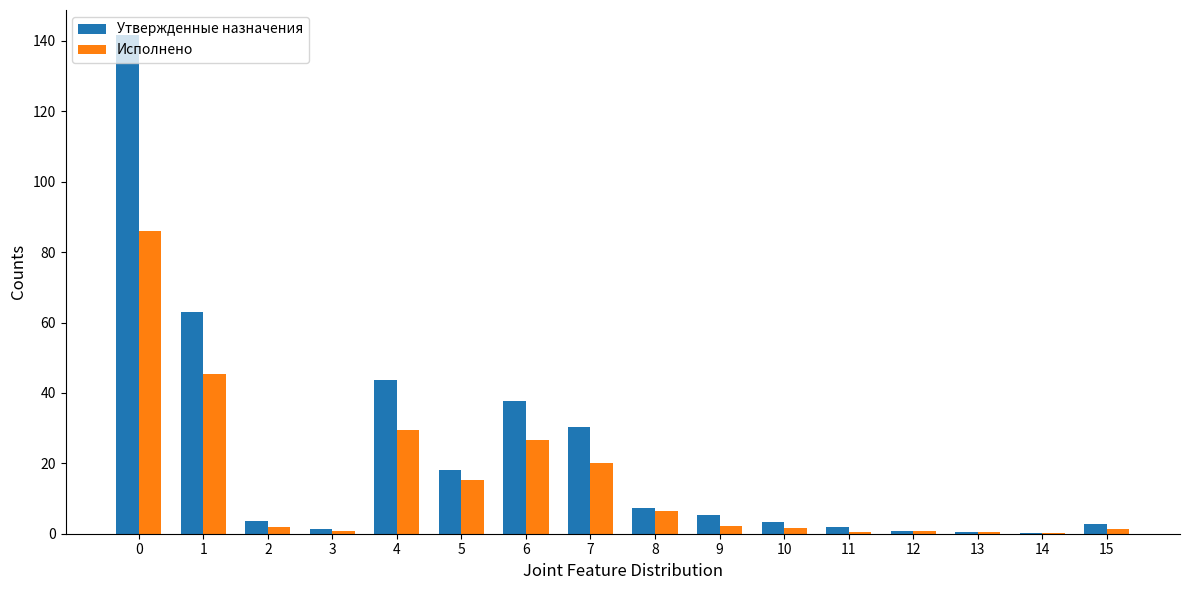

What is the sum of all Утвержденные назначения values?

361.3